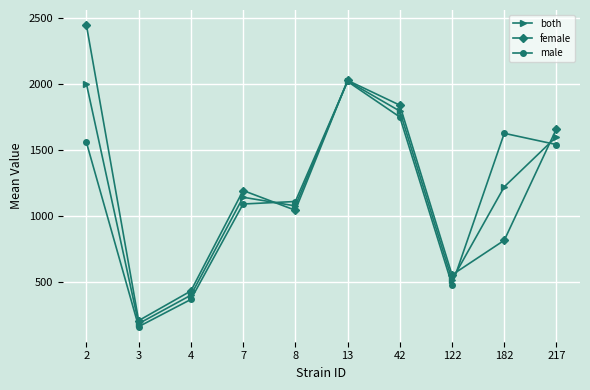

At which label does male reach its peak?

13